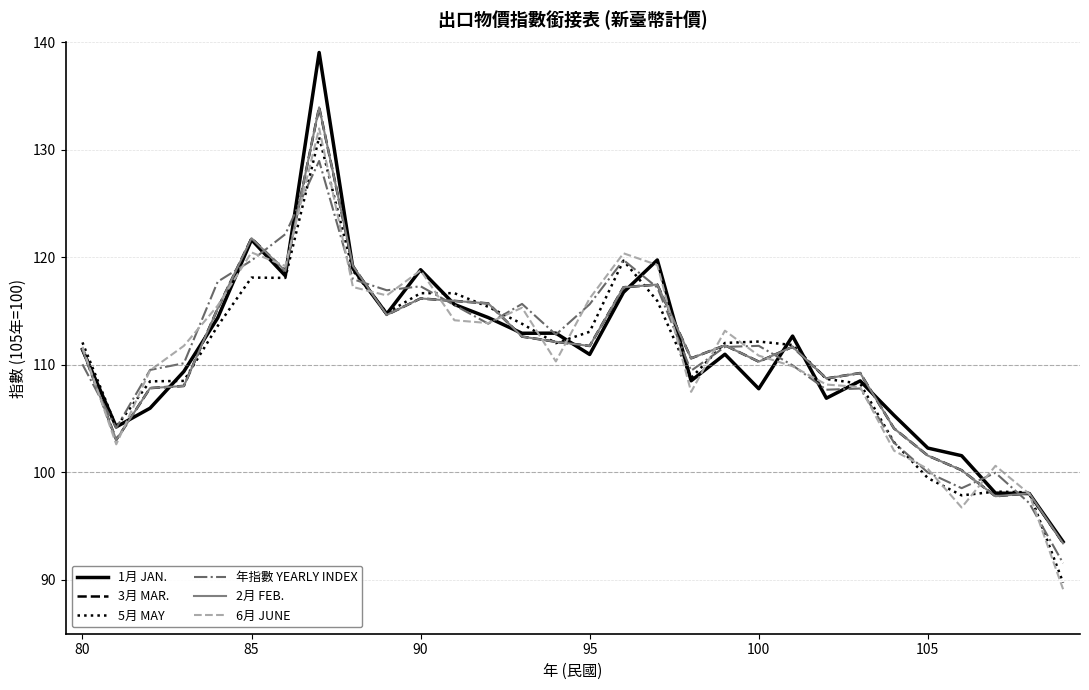

How many lines are shown in the chart?

6